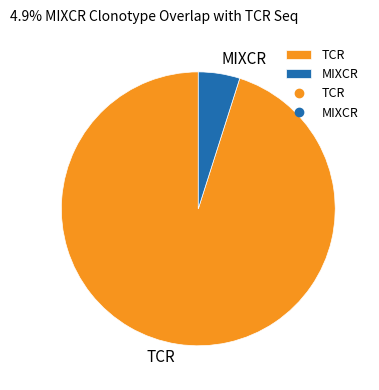

Which slice is the largest?

TCR